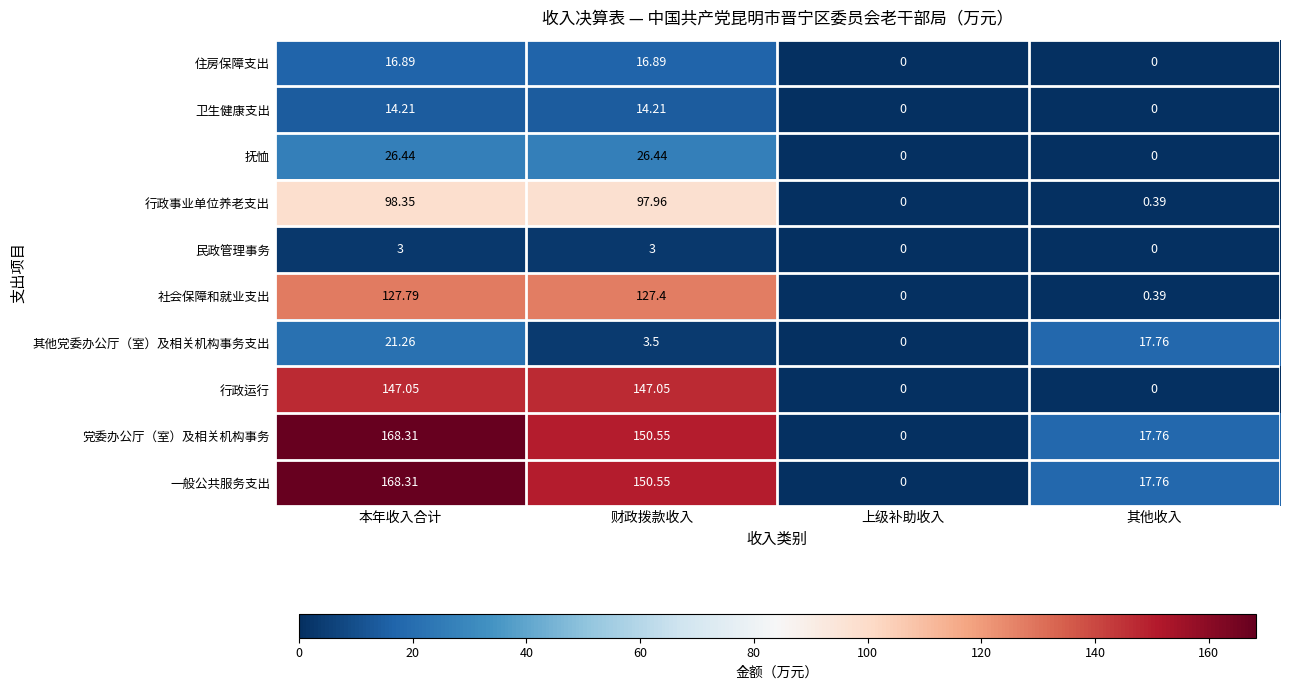

How many data points in 行政事业单位养老支出 are less than 97?

2